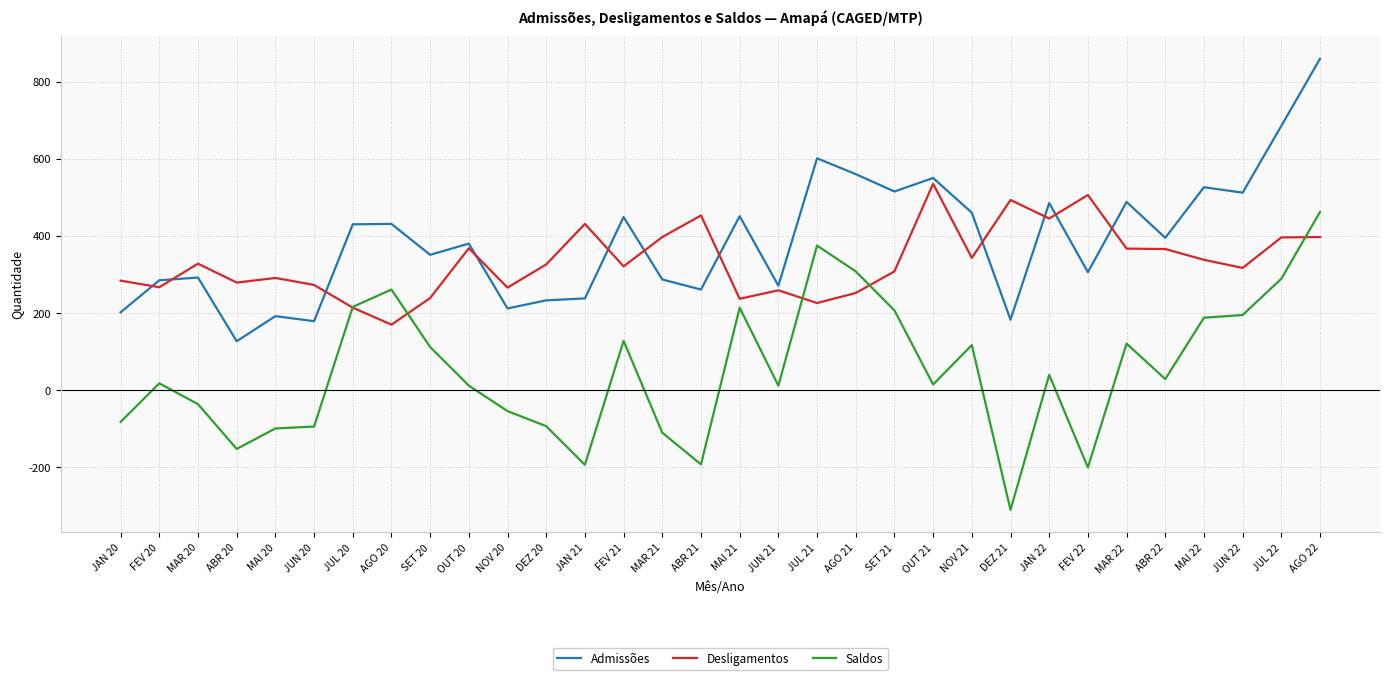

Which category has the highest value across all series?

AGO 22